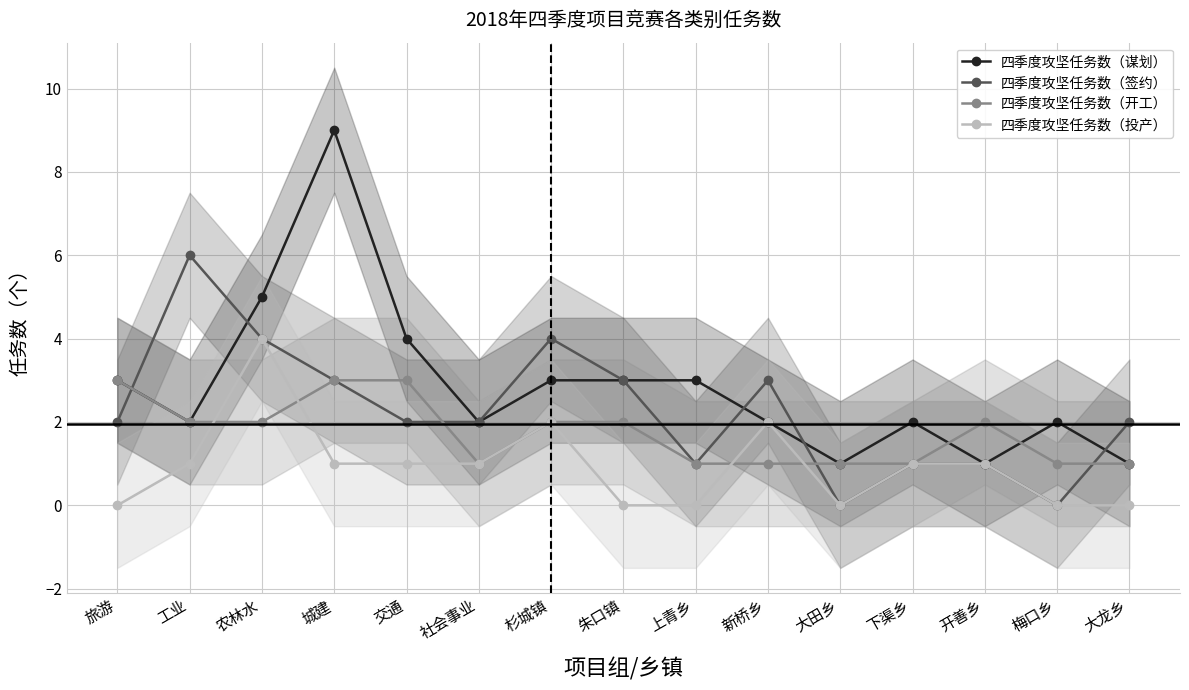

Rank the series by their average value, from highest to lowest.

四季度攻坚任务数（谋划）, 四季度攻坚任务数（签约）, 四季度攻坚任务数（开工）, 四季度攻坚任务数（投产）